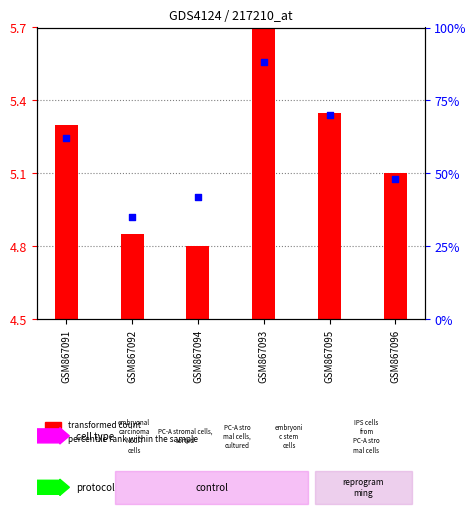

What is the change in value from GSM867092 to GSM867096?

+13